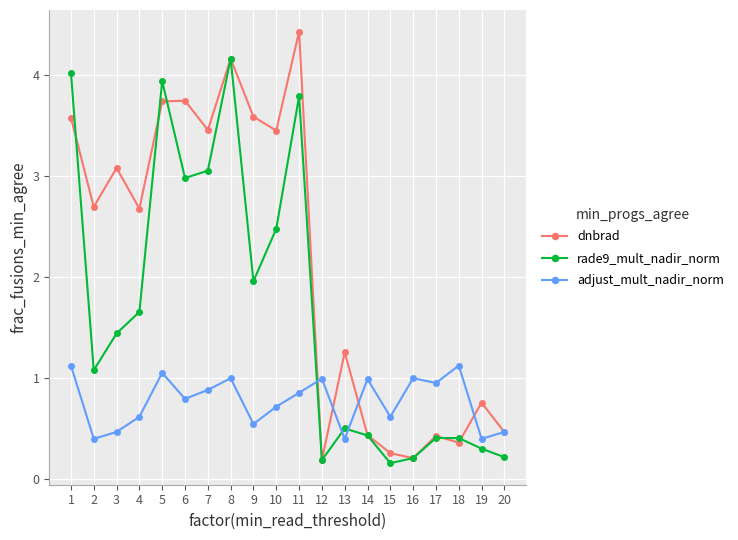

Read the dnbrad value at 17.

0.4